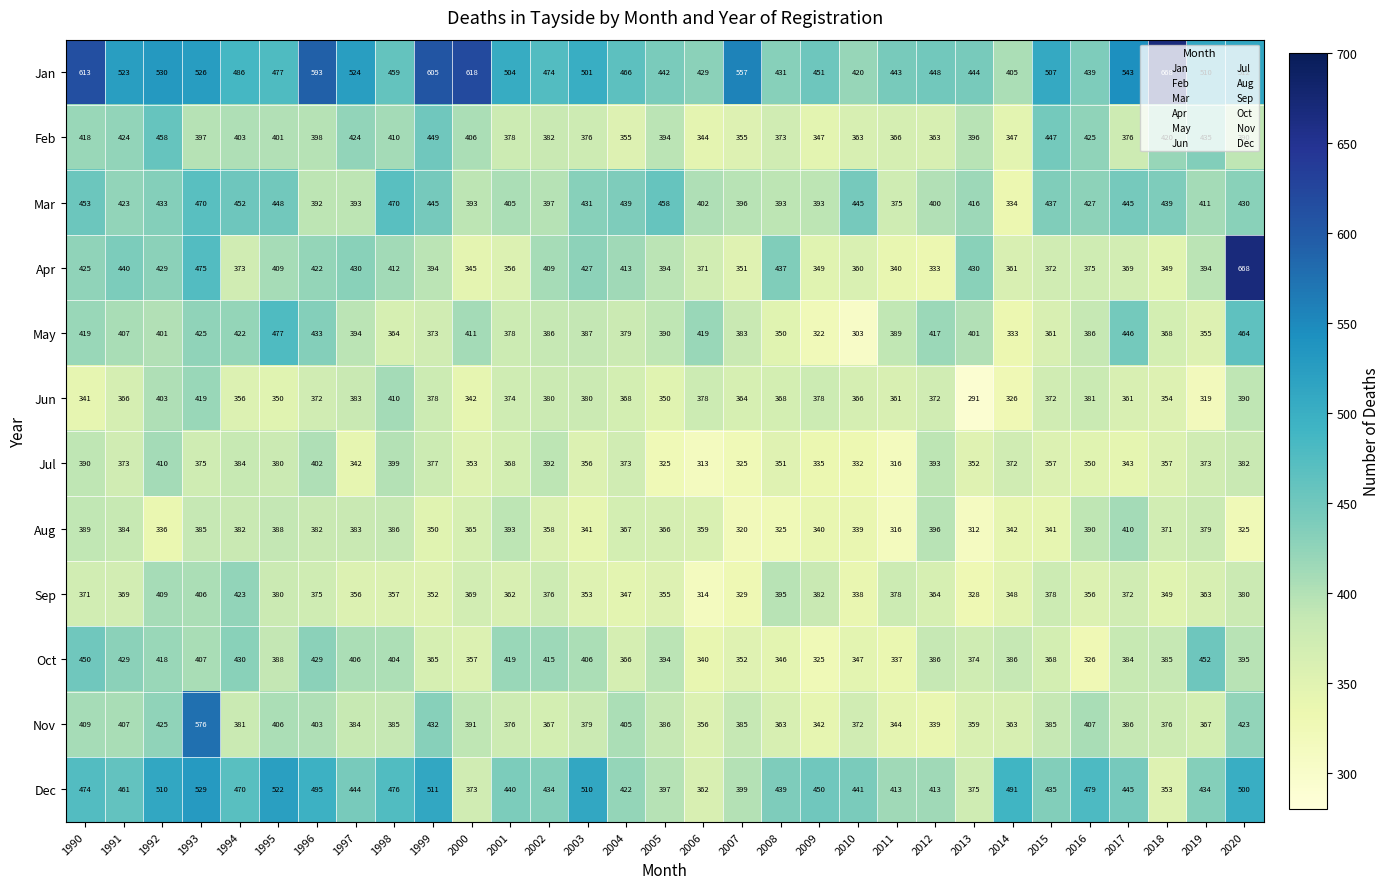

Which series has the largest total across all categories?

Jan